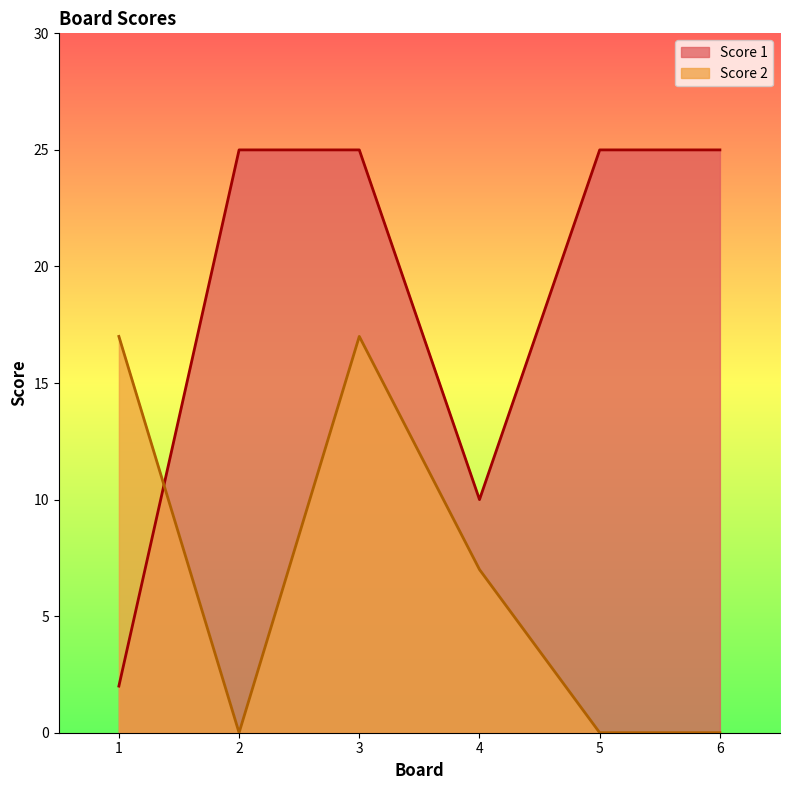

What is the greatest value displayed?

25